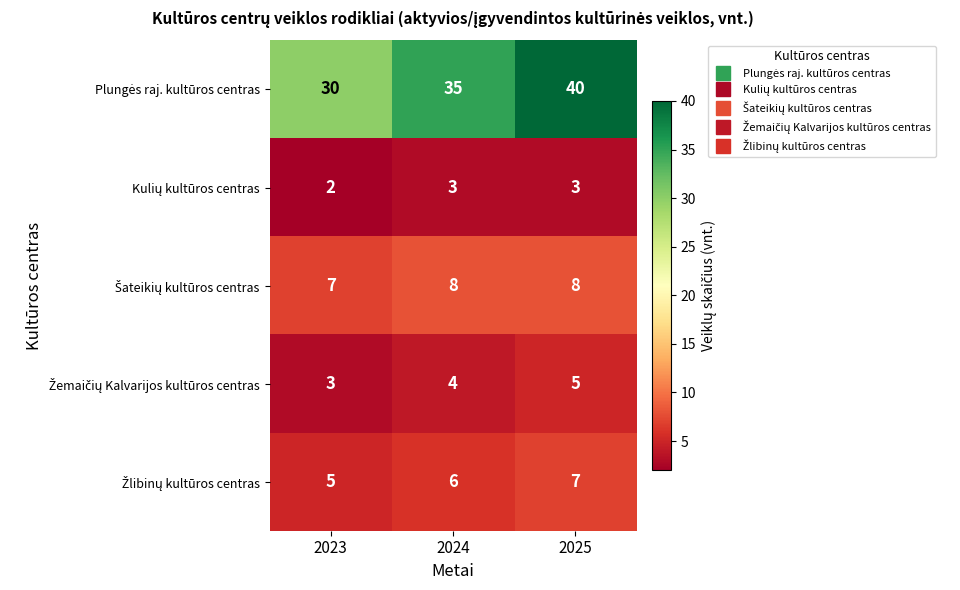

What is the greatest value displayed?

40